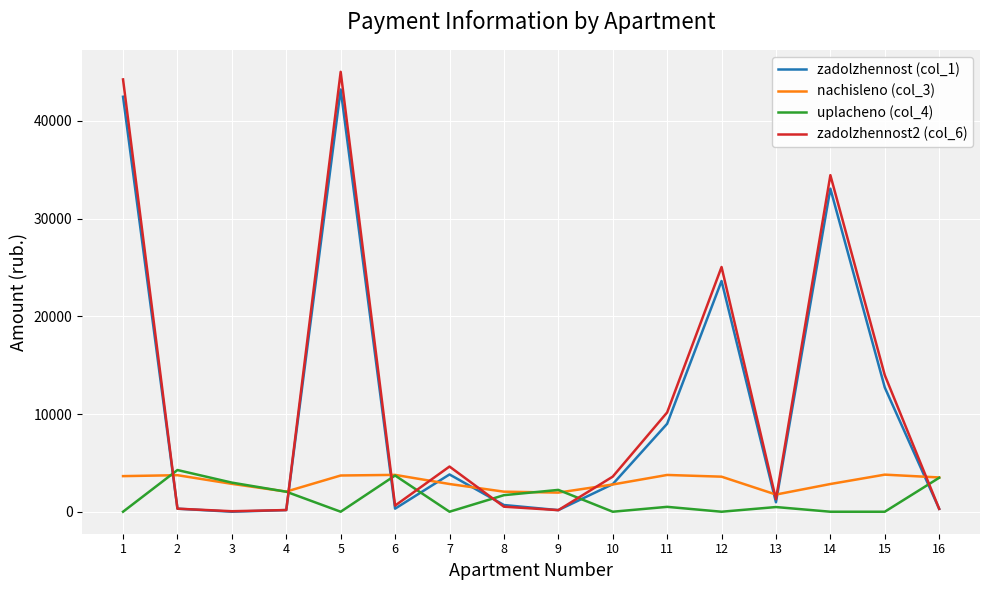

Which series has the largest range (max minus min)?

zadolzhennost2 (col_6)